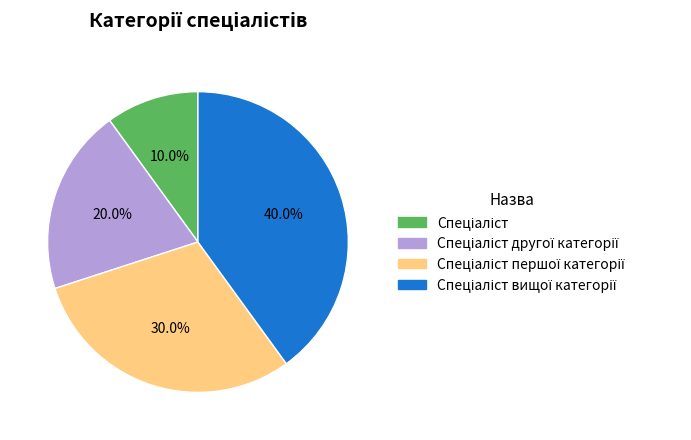

Does any single category account for the majority?

No